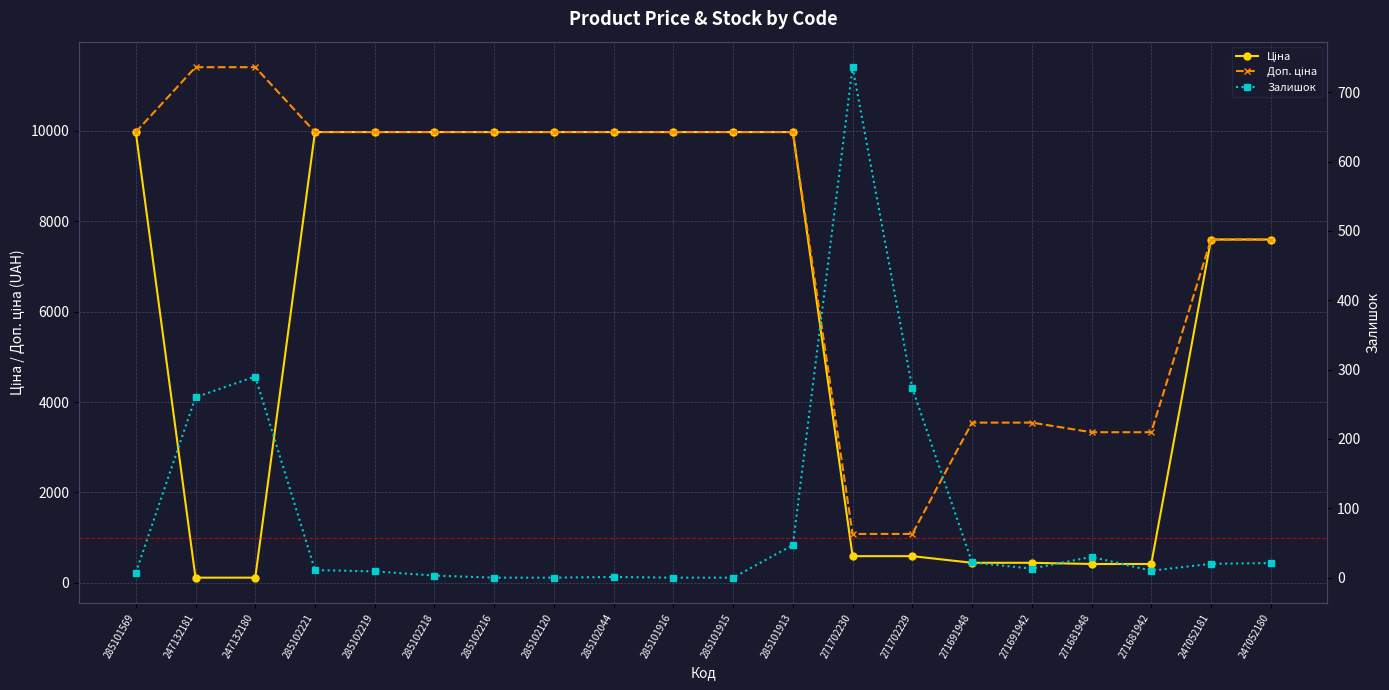

Is it true that Залишок equals 26.7 at 247052181?

False